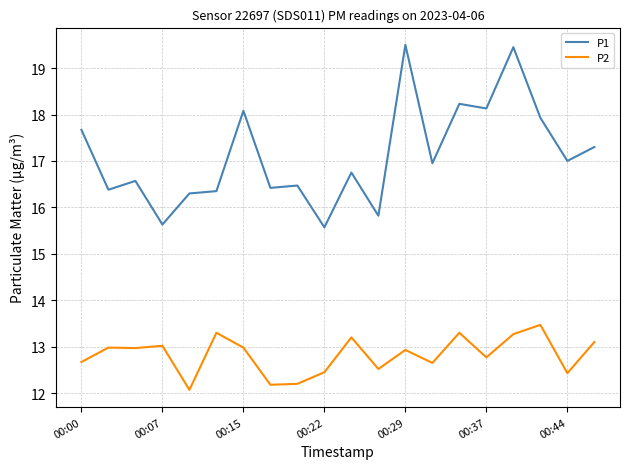

List the series in order of their overall mean, lowest first.

P2, P1